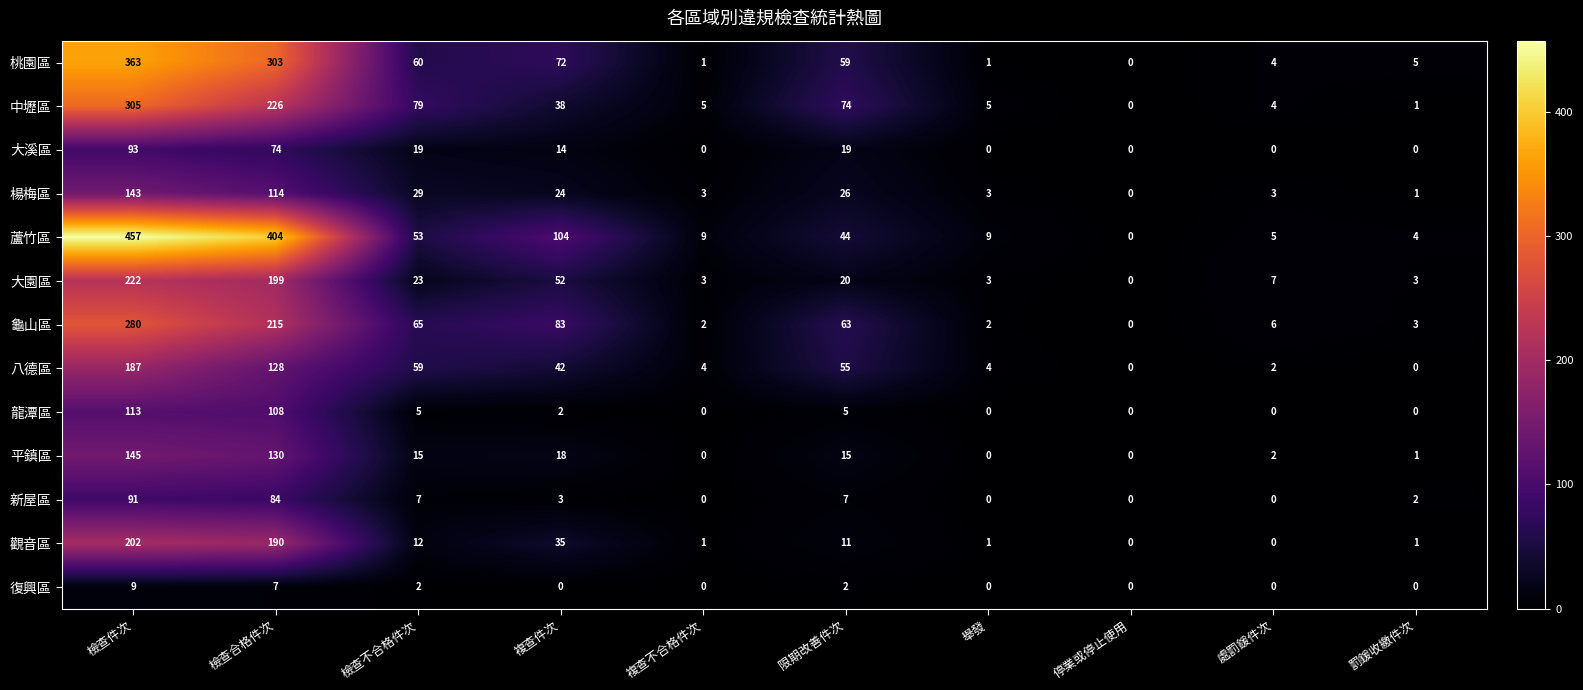

Which series changed the most between 限期改善件次 and 處罰鍰件次?

中壢區